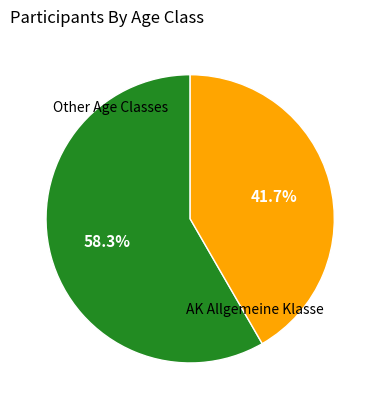

Does any single category account for the majority?

Yes